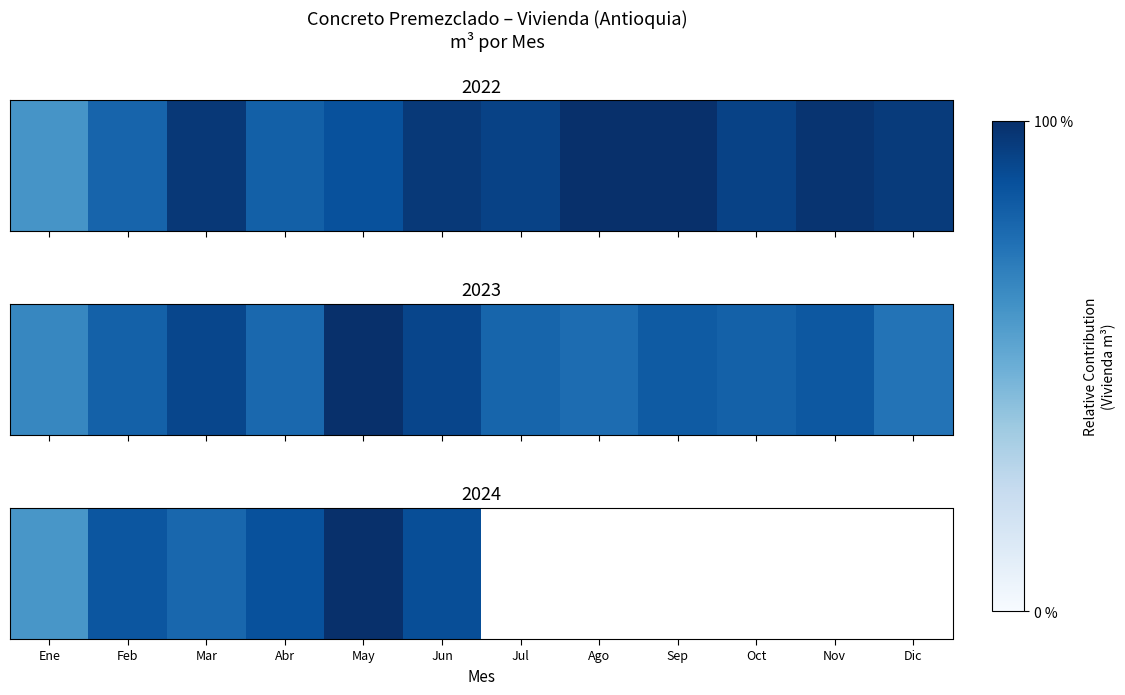

What is the difference between the maximum and minimum values?

39.6